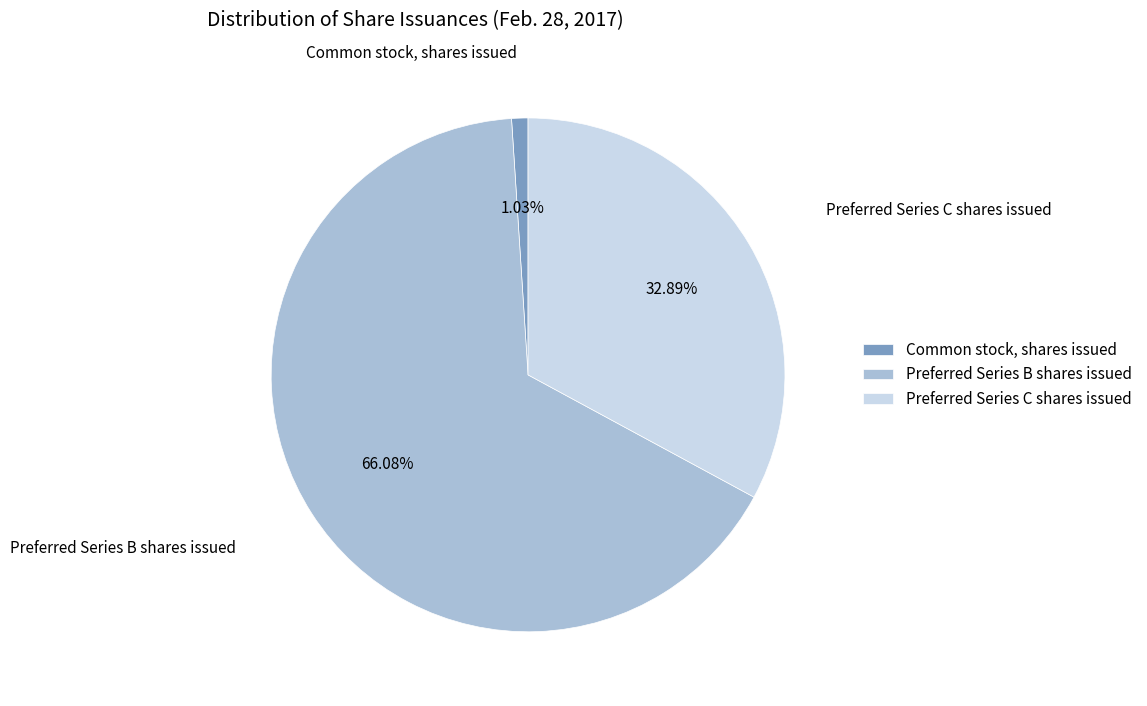

What is the largest slice in the pie chart?

Preferred Series B shares issued